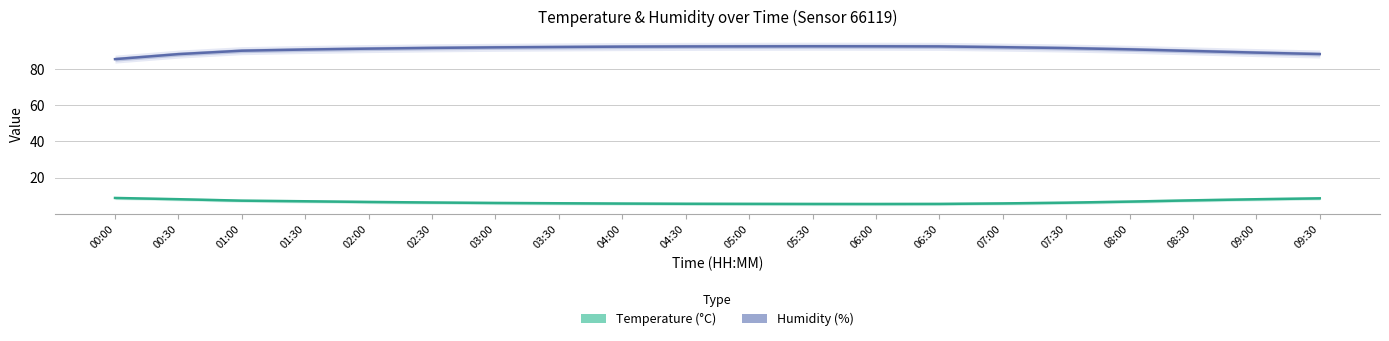

Rank the series by their maximum value, from highest to lowest.

Humidity (%), Temperature (°C)